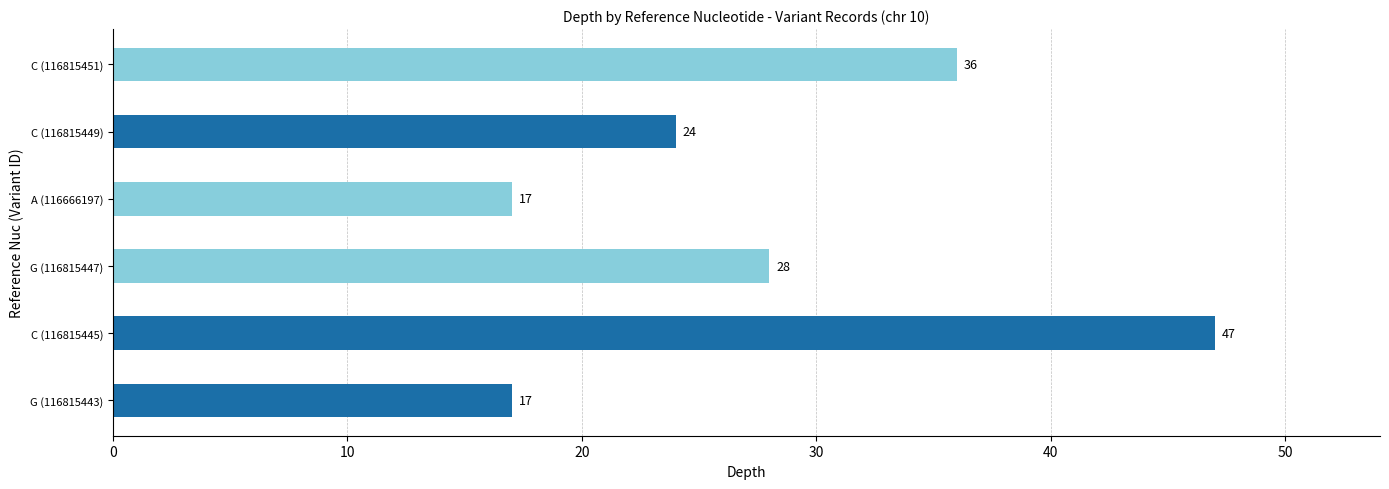

What is the sum of the values at C (116815451) and A (116666197)?

53